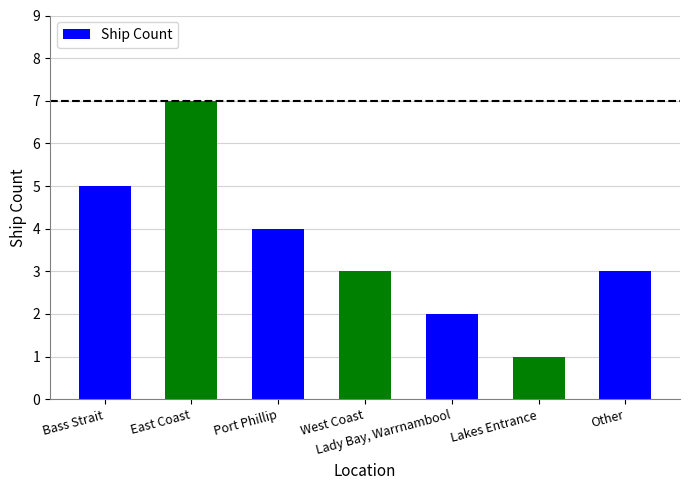

What is the approximate value at West Coast?

3